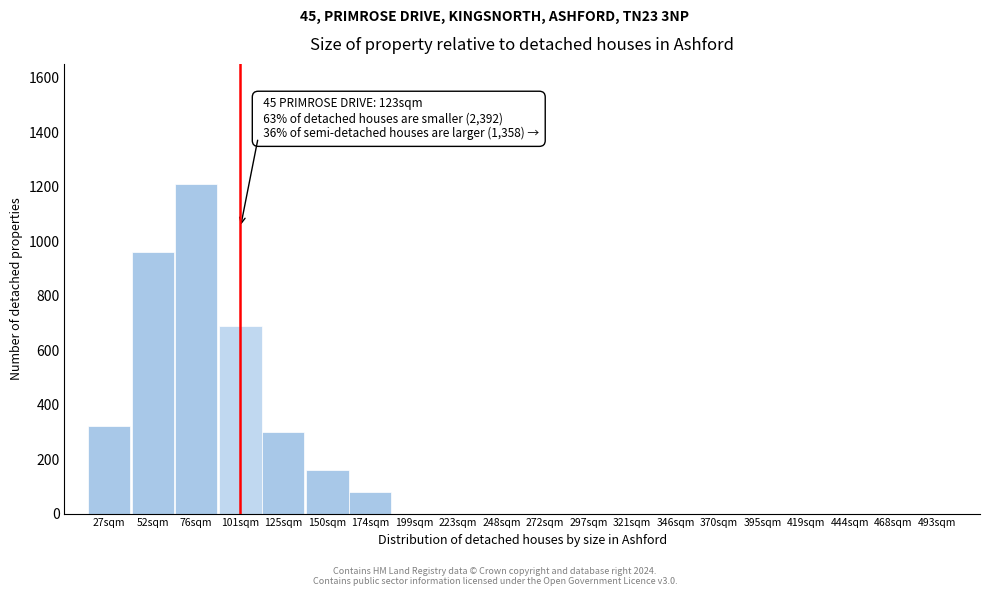

Reading right to left, list all the values displayed in this chart.

493sqm=0	468sqm=0	444sqm=0	419sqm=0	395sqm=0	370sqm=0	346sqm=0	321sqm=0	297sqm=0	272sqm=0	248sqm=0	223sqm=0	199sqm=0	174sqm=80	150sqm=160	125sqm=300	101sqm=690	76sqm=1210	52sqm=960	27sqm=320